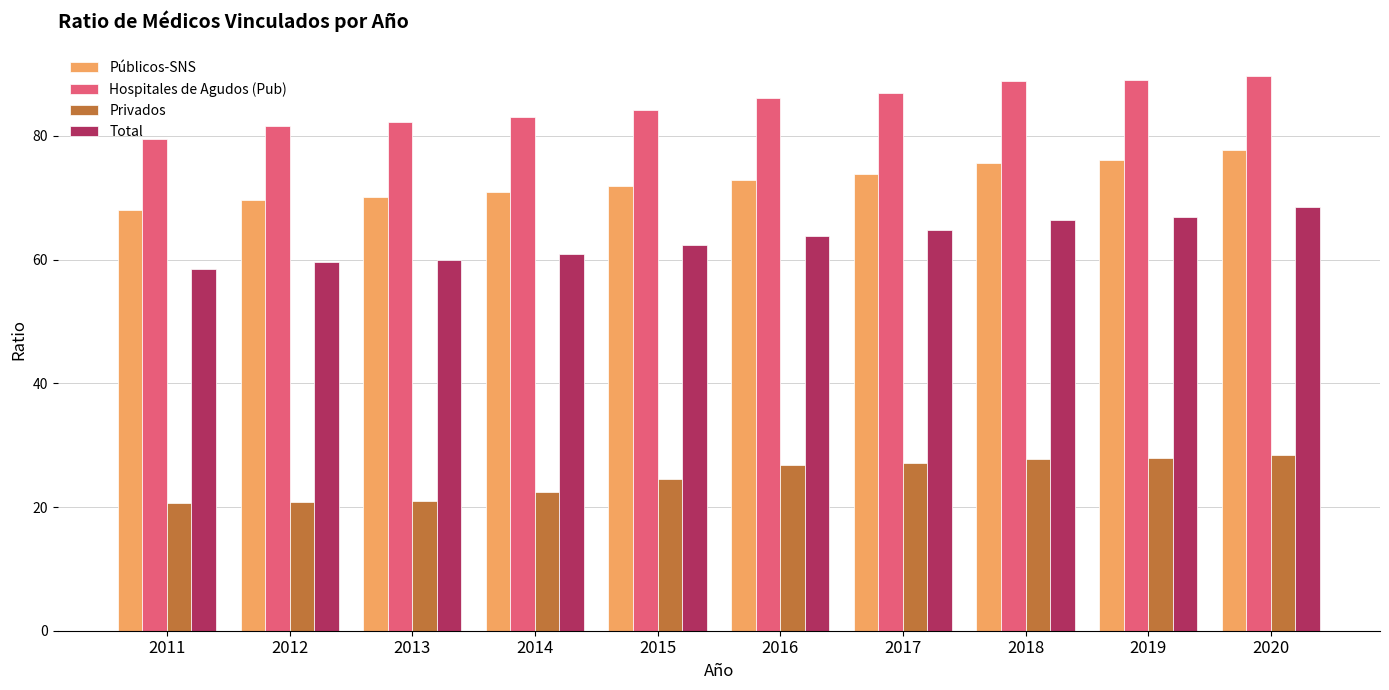

The value of Total at 2011 is 58.4. True or false?

True